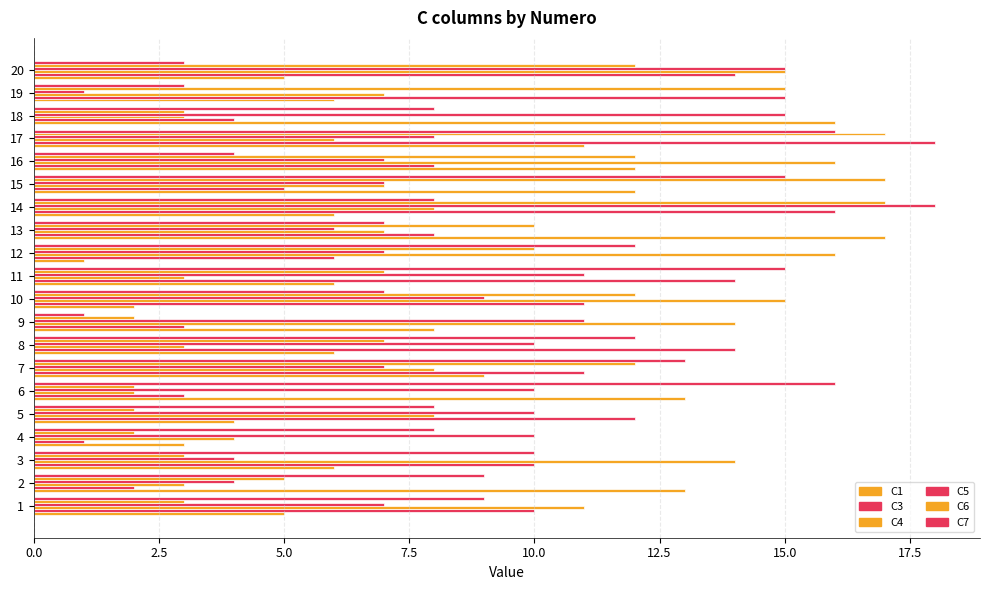

What is the spread (max minus min) of values at 15?

12